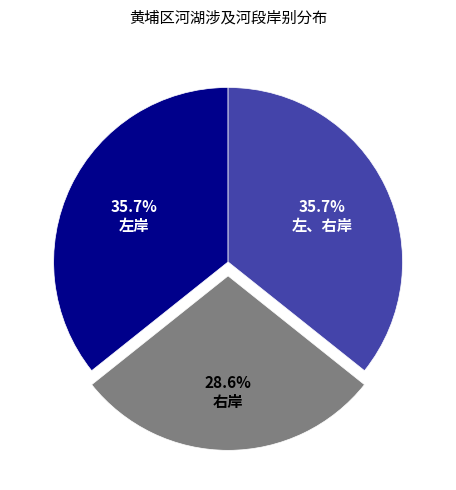

To the nearest percent, what percentage of the pie is 右岸?

29%